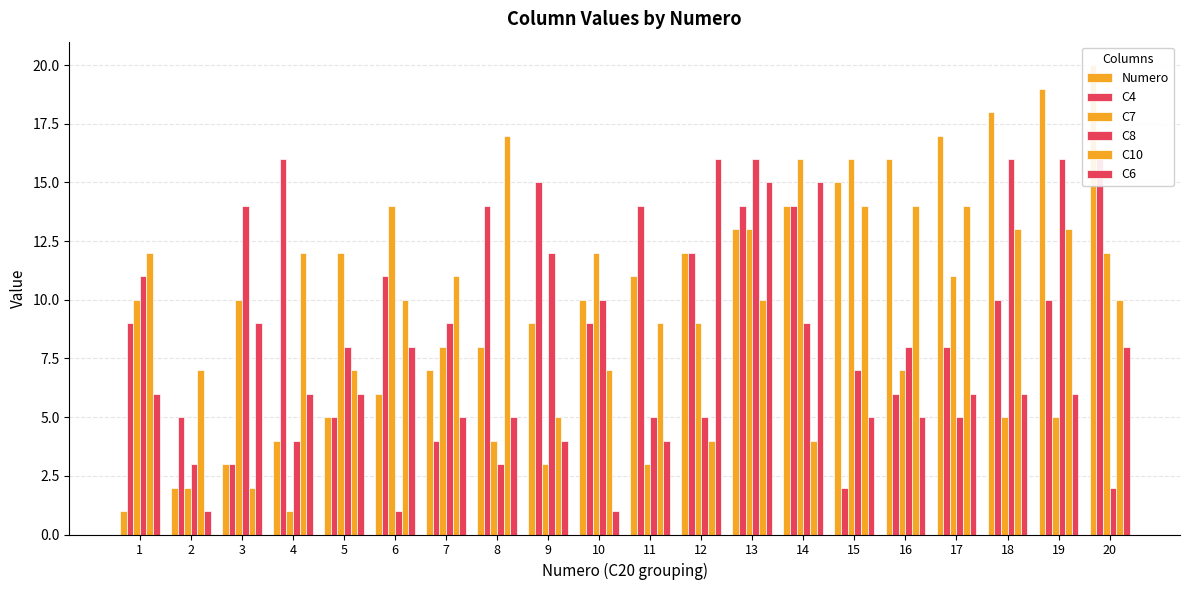

What is the average value of the C10 series?

10